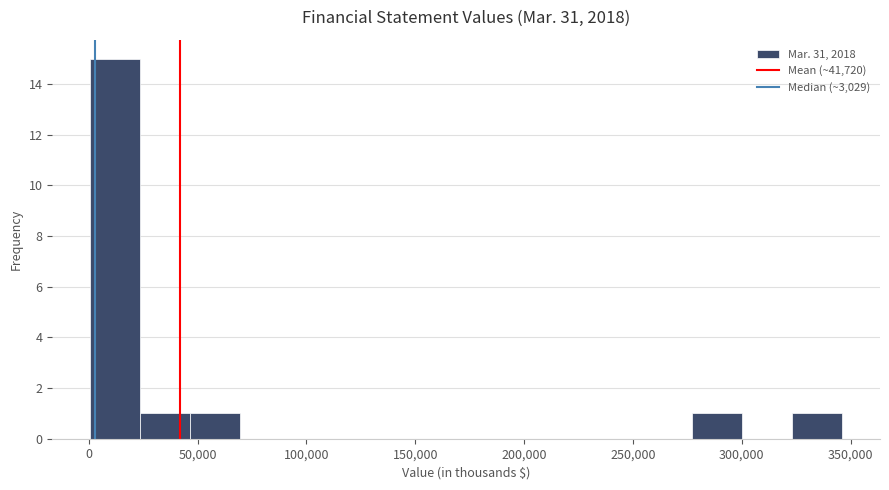

Reading left to right, list every bar in this chart as the range it spans on the x-axis followed by its height. Neither the bar edges nor the heights are printed on the chart, so give them approximately, as read against the axes.

0 to 25000: 15
25000 to 45000: 1
45000 to 70000: 1
70000 to 95000: 0
95000 to 115000: 0
115000 to 140000: 0
140000 to 160000: 0
160000 to 185000: 0
185000 to 210000: 0
210000 to 230000: 0
230000 to 255000: 0
255000 to 275000: 0
275000 to 300000: 1
300000 to 325000: 0
325000 to 345000: 1